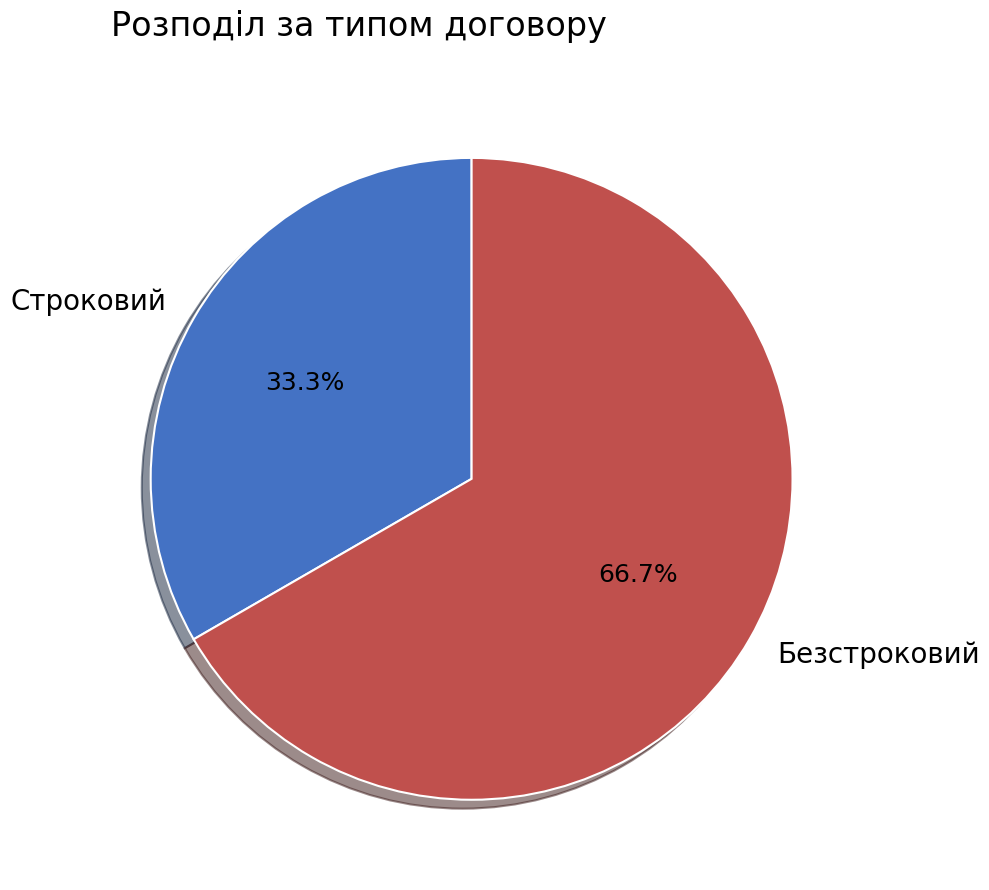

Rank the categories by value from highest to lowest.

Безстроковий, Строковий